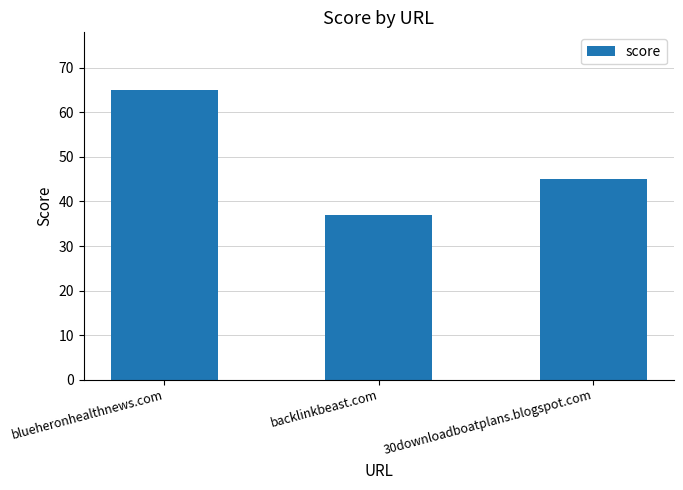

The chart shows a value of 80 at 30downloadboatplans.blogspot.com. True or false?

False